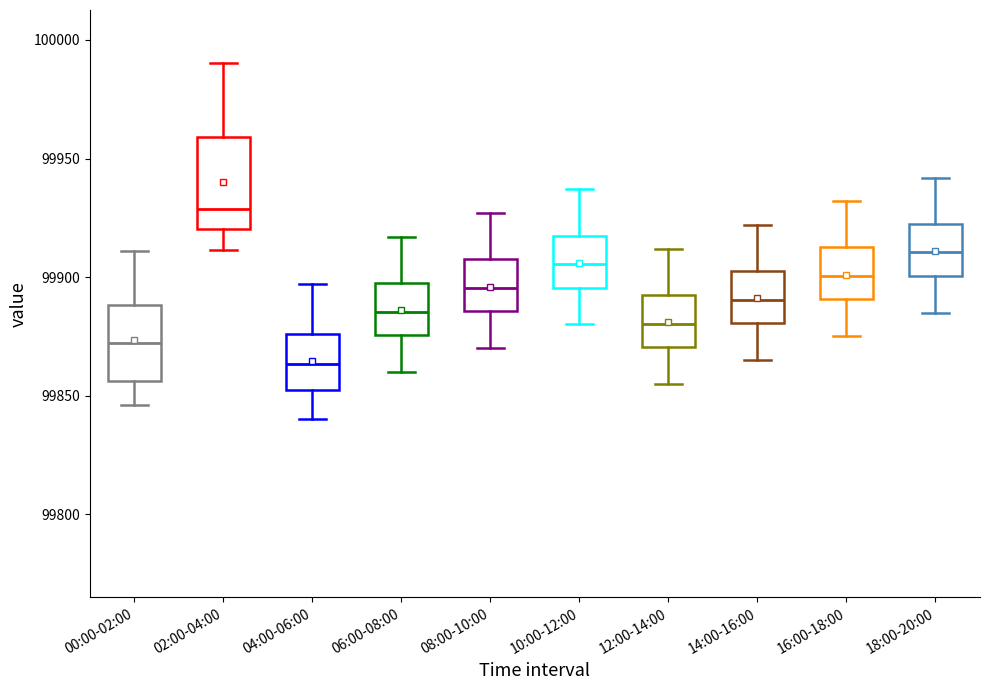

Which box's median line is the lowest?

04:00-06:00